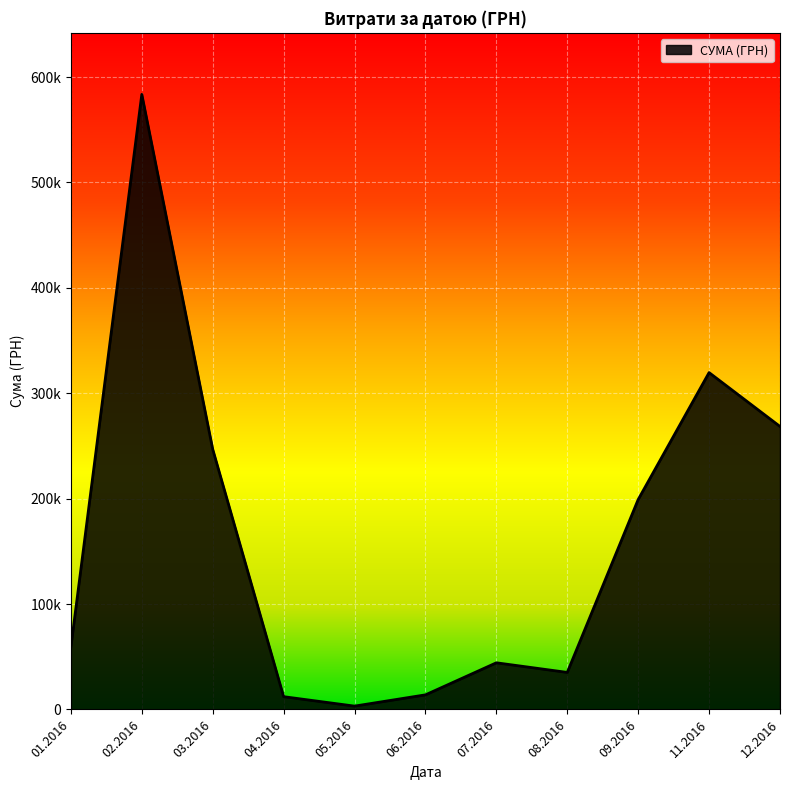

Is this an area chart (filled region under the line)?

Yes